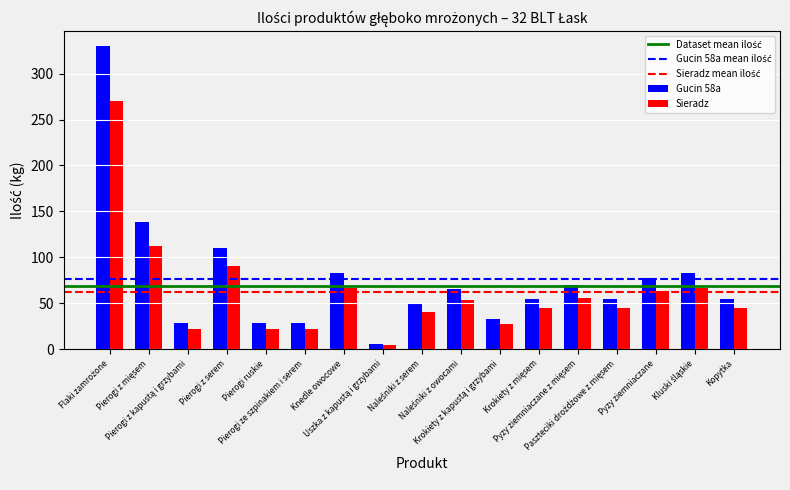

What is the difference between the second highest and minimum values in the Sieradz series?

108